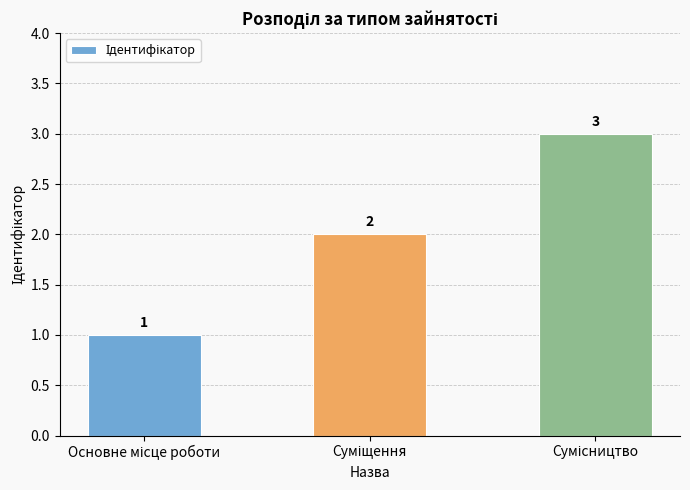

Count the values in the range 1 to 3.

3